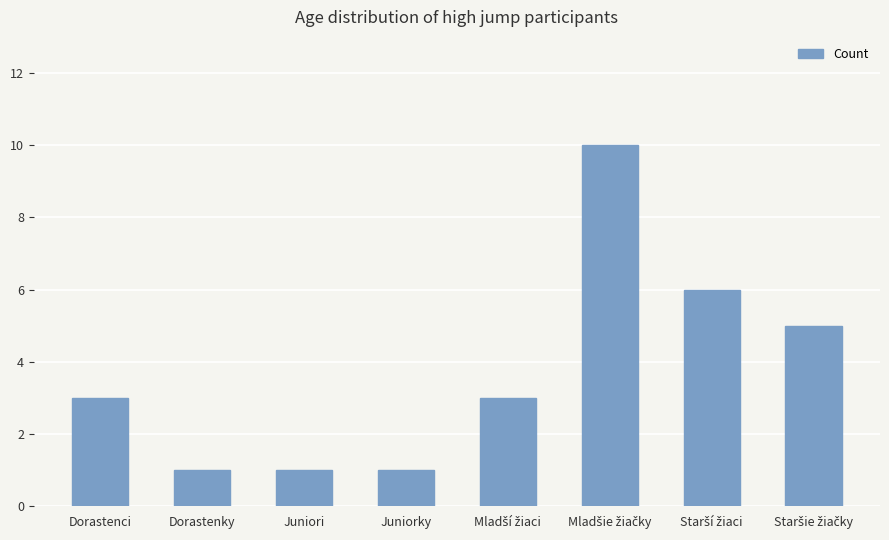

What is the sum of all values?

30